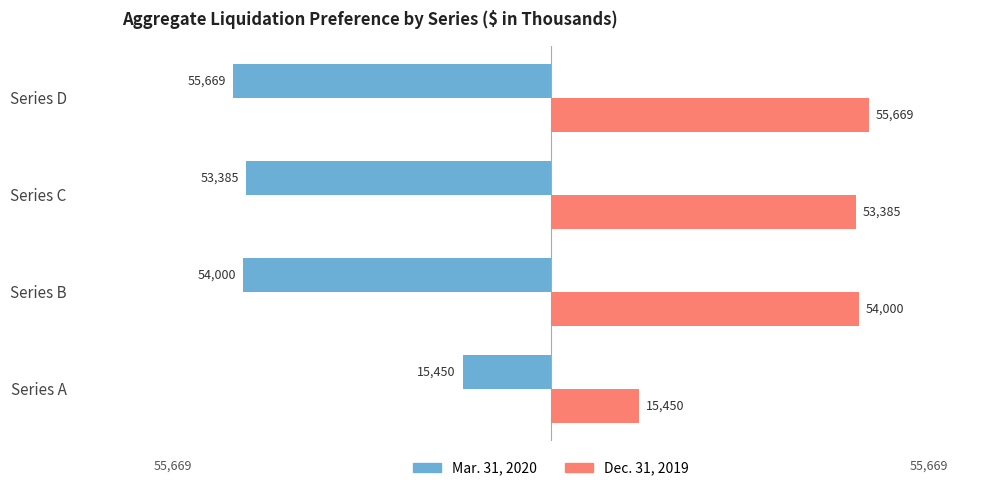

What is the difference between the highest and lowest values at Series B?

108000